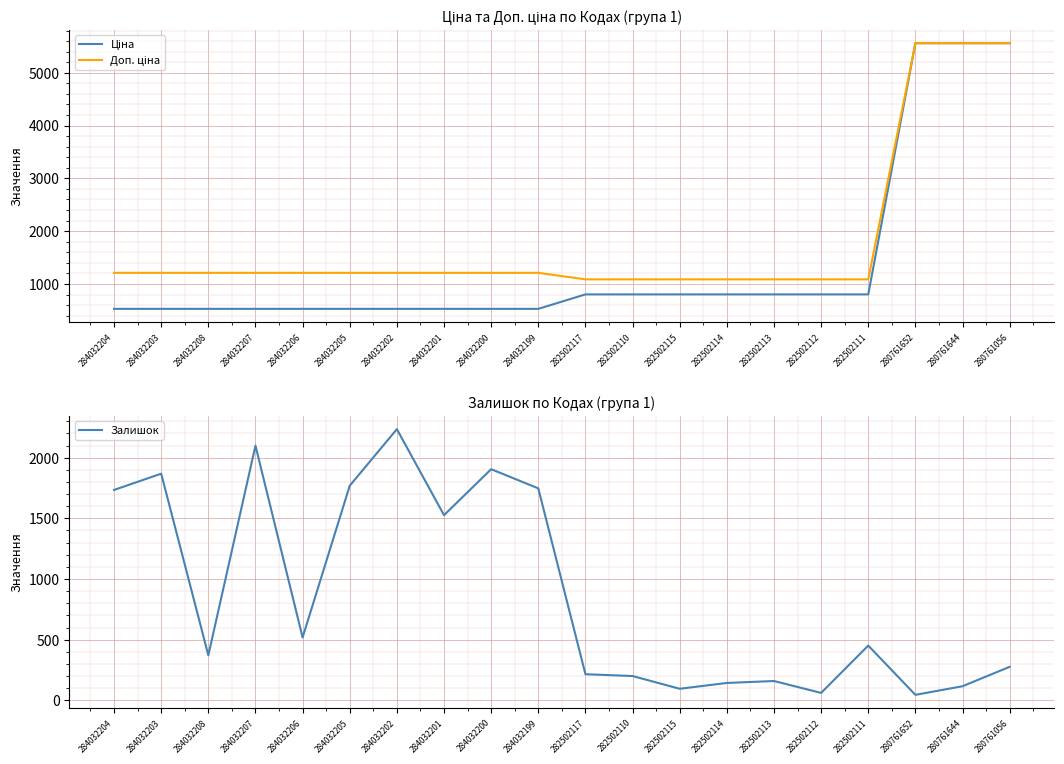

Which series changed the most between 284032206 and 282502114?

Залишок